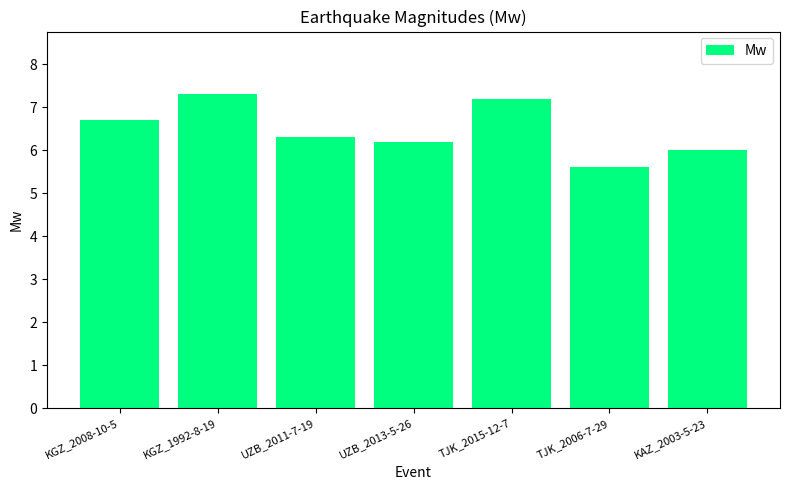

What is the minimum value shown in the chart?

5.6